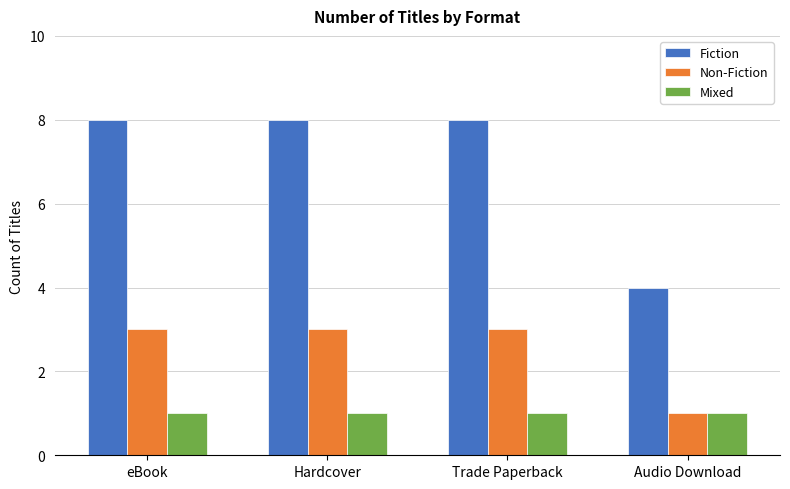

Rank the series at eBook from lowest to highest value.

Mixed, Non-Fiction, Fiction